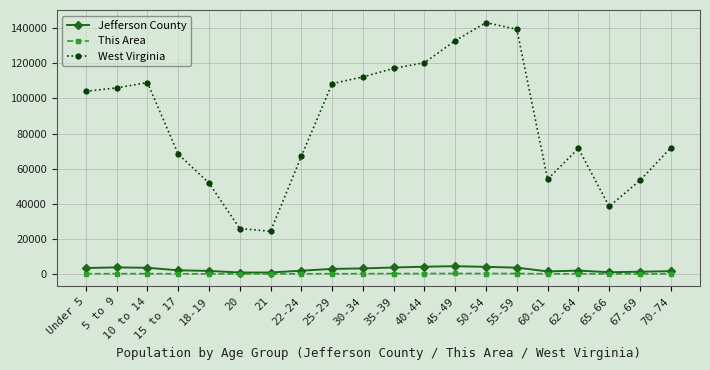

What is the sum of all Jefferson County values?

51022